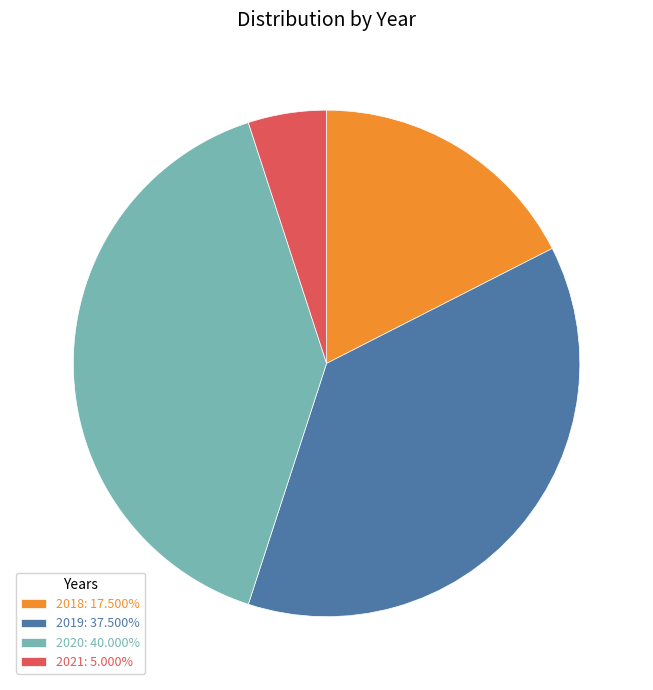

Which category has the biggest portion of the pie?

2020